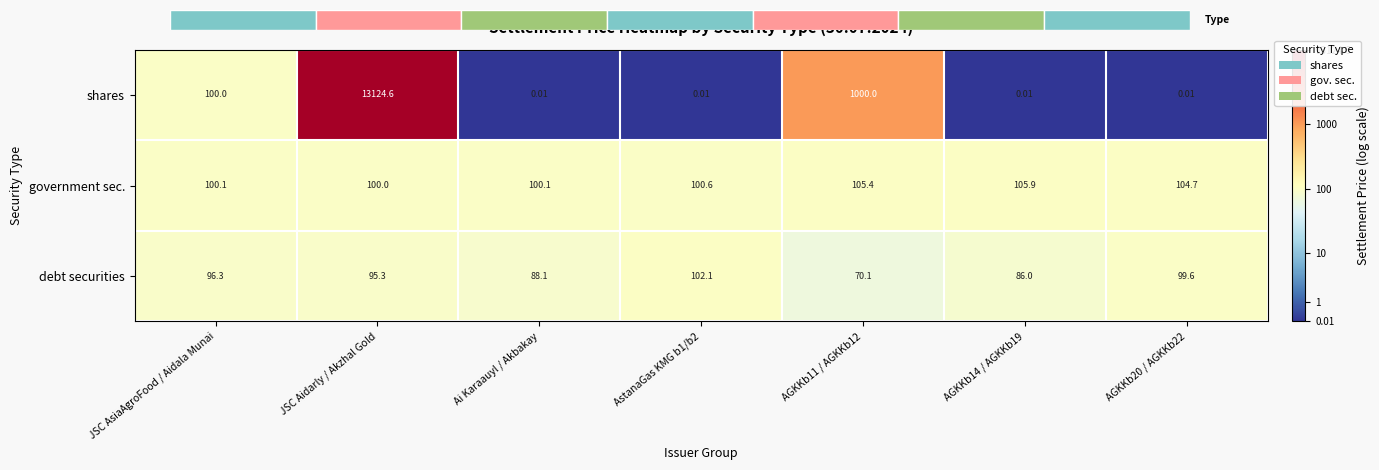

Which series has the largest range (max minus min)?

shares